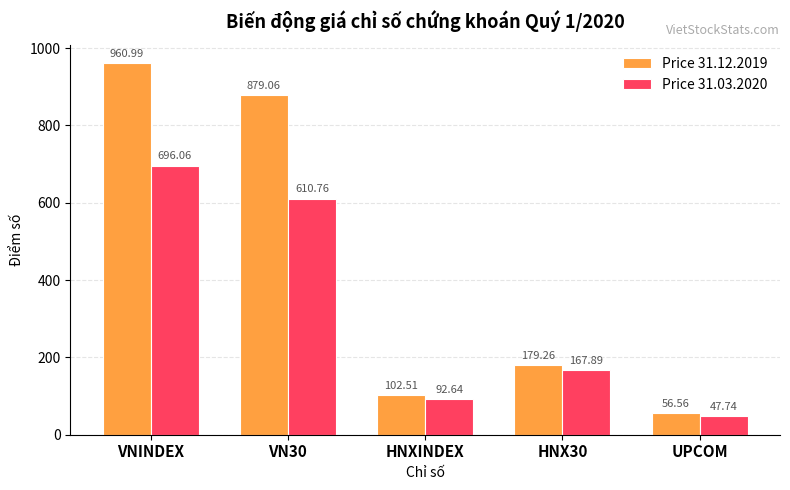

Does the chart contain stacked bars?

No